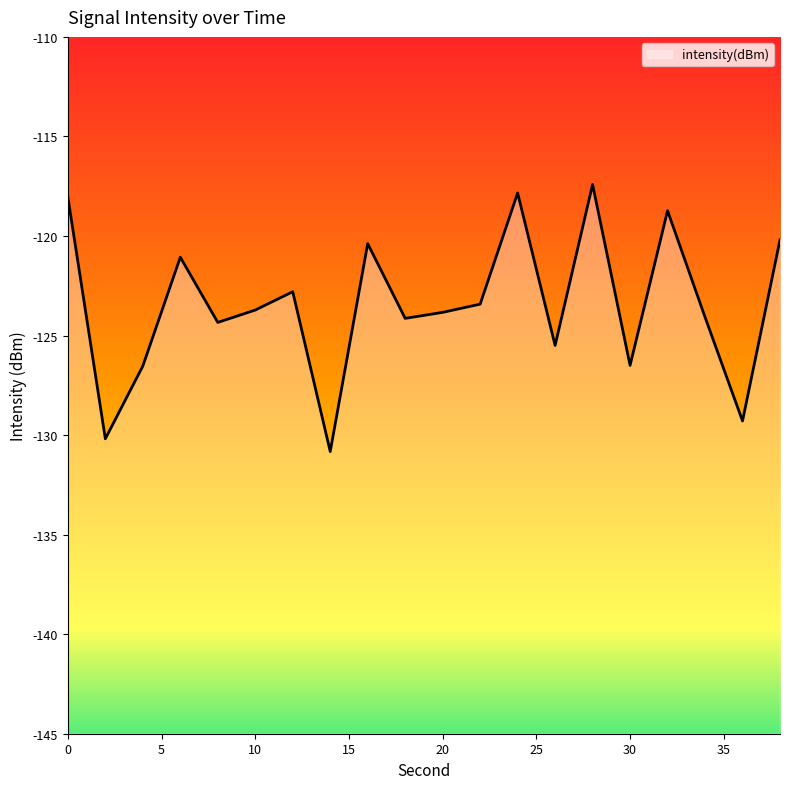

Between 30 and 14, which is larger?

30